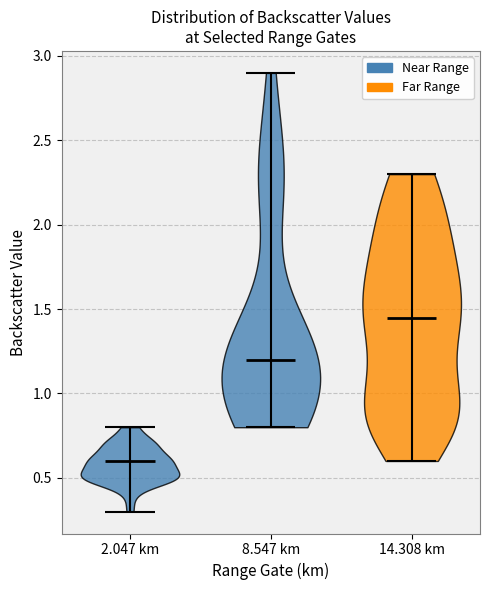

Reading left to right, read every violin against the y-axis: where its median line is, and the lowest and highest points it reaches. The values are not printed on the chart, so give them approximately, as read against the axis.

2.047 km: median line 0.60, lowest point 0.30, highest point 0.80
8.547 km: median line 1.20, lowest point 0.80, highest point 2.90
14.308 km: median line 1.45, lowest point 0.60, highest point 2.30